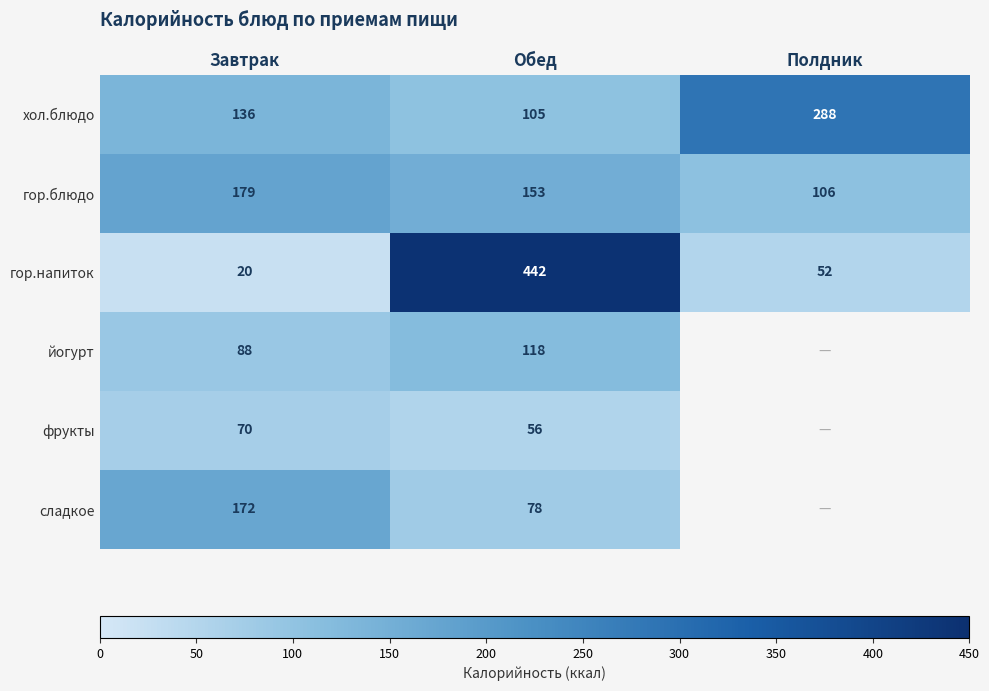

What is the spread (max minus min) of values at Завтрак?

159